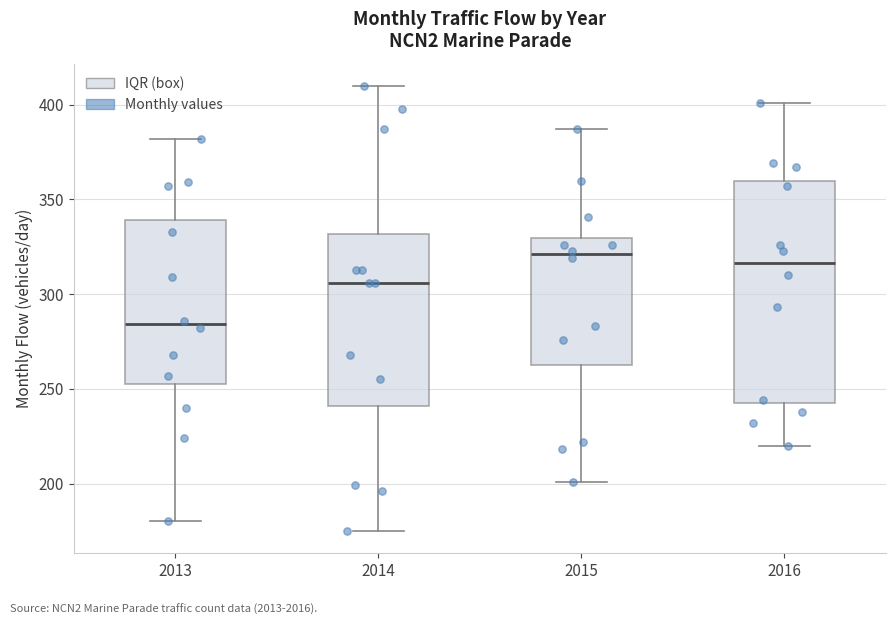

Reading left to right, read every box against the y-axis: the position of its median line, the range the box covers, and the ends of its whiskers. The values are not printed on the chart, so give them approximately, as read against the axis.

2013: median 285, box 255 to 340, whiskers 180 to 380
2014: median 305, box 240 to 330, whiskers 175 to 410
2015: median 320, box 265 to 330, whiskers 200 to 385
2016: median 315, box 245 to 360, whiskers 220 to 400